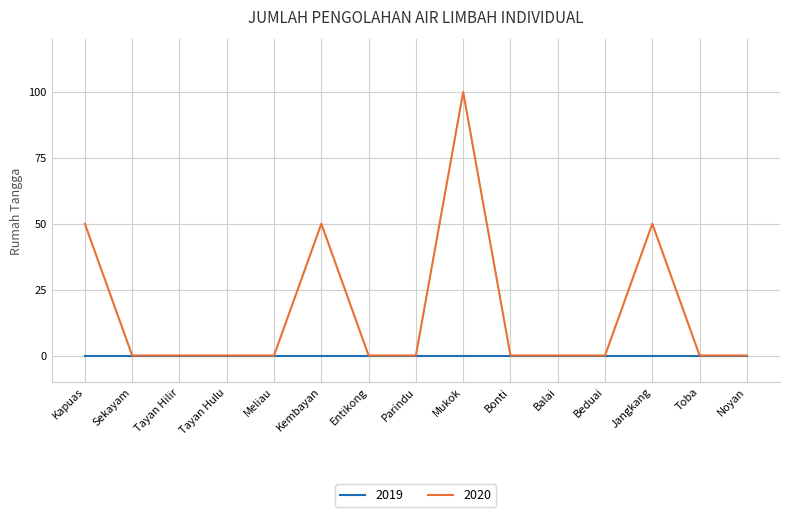

Which series has the largest total across all categories?

2020